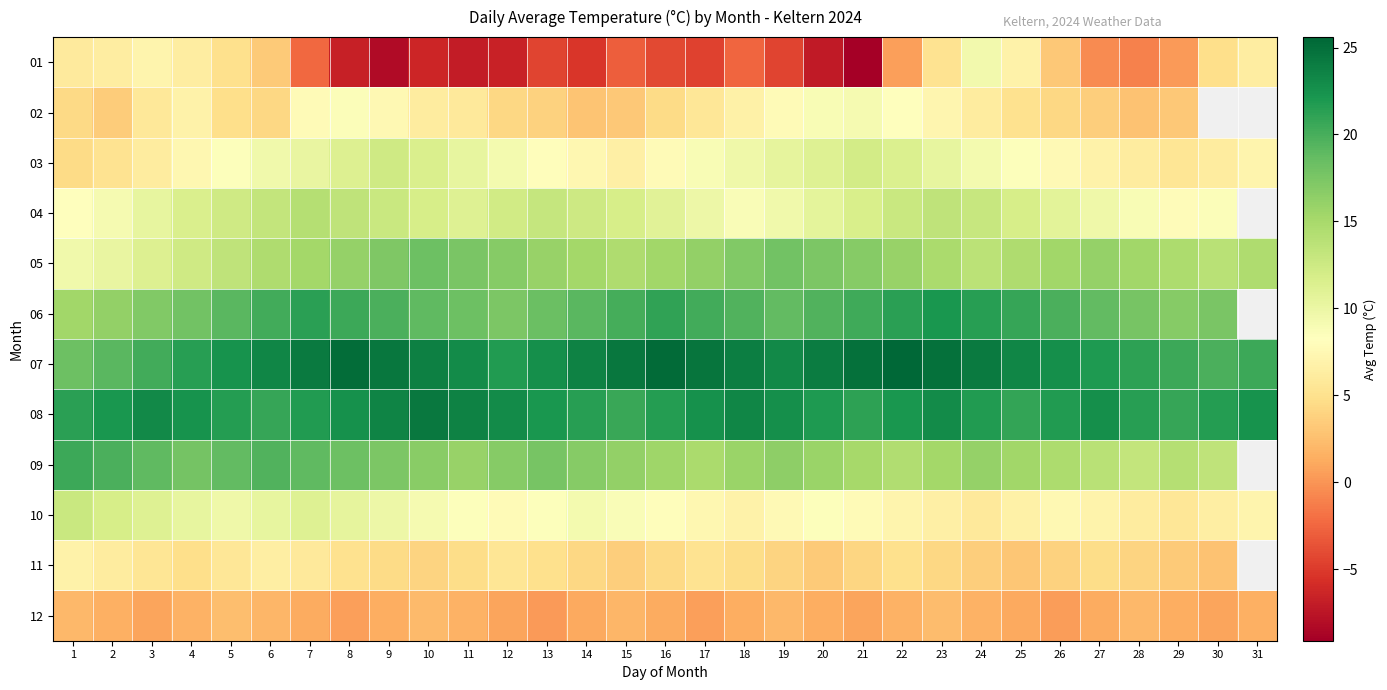

What is the difference between the second highest and minimum values in the 01 series?

16.3